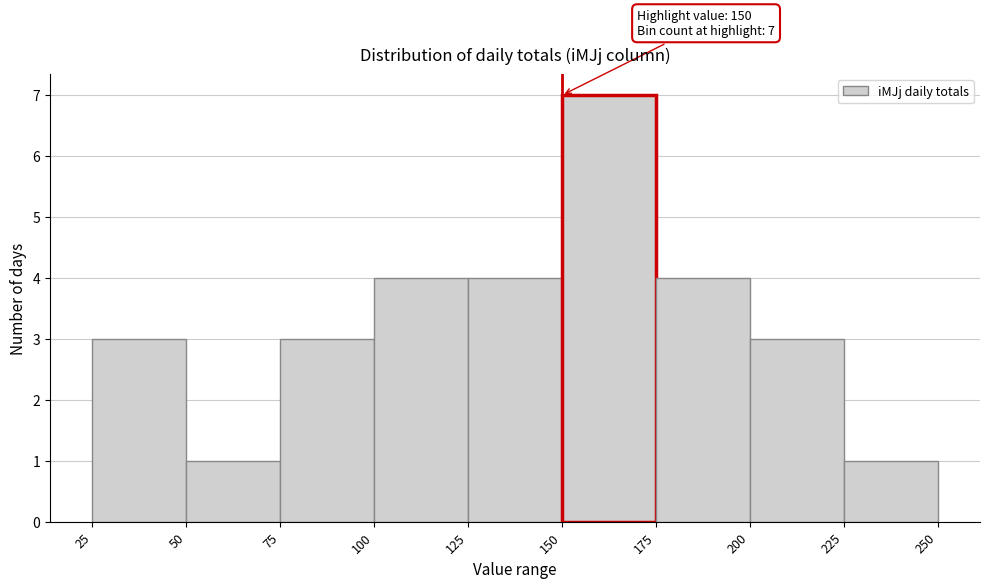

Which range on the x-axis has the tallest bar?

150 to 175